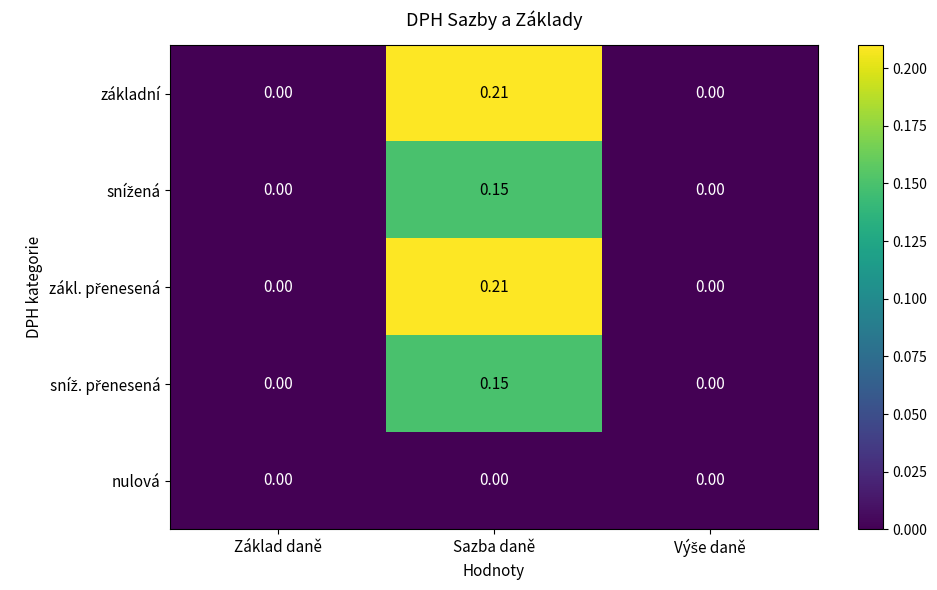

How many categories are shown in the chart?

3